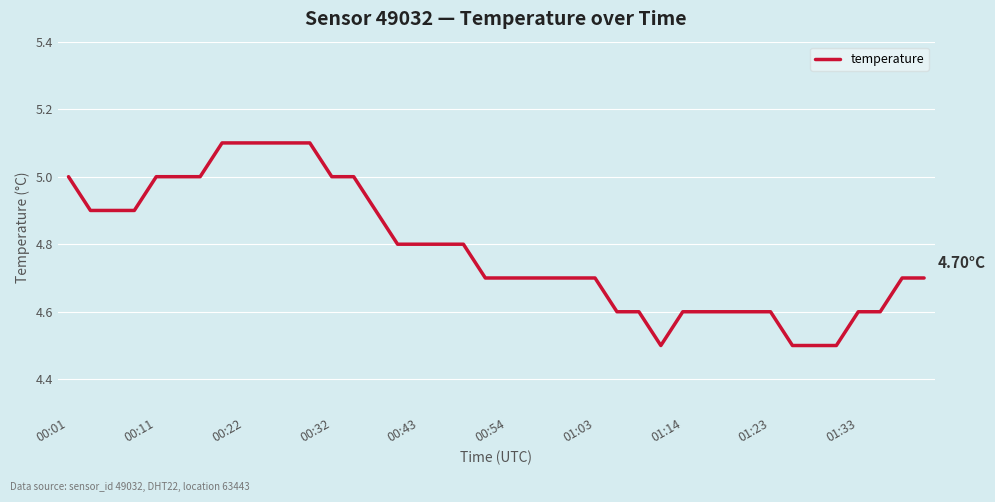

Does the chart display data point markers on the line(s)?

No